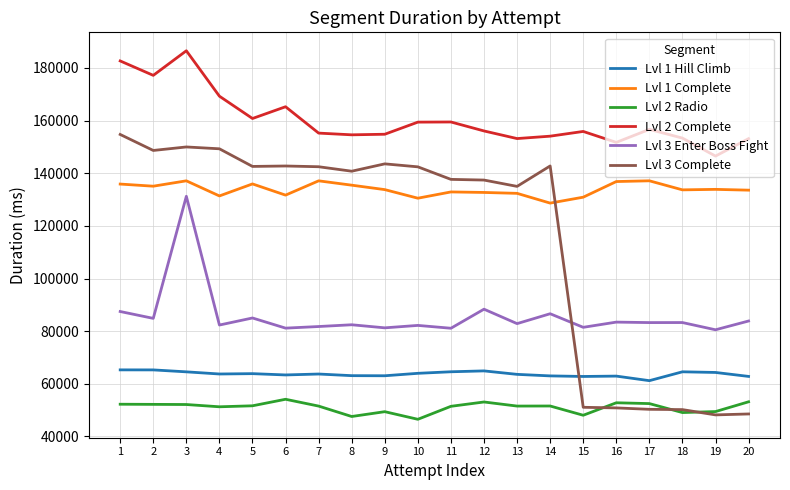

True or false: Lvl 2 Complete and Lvl 2 Radio cross at least once.

False